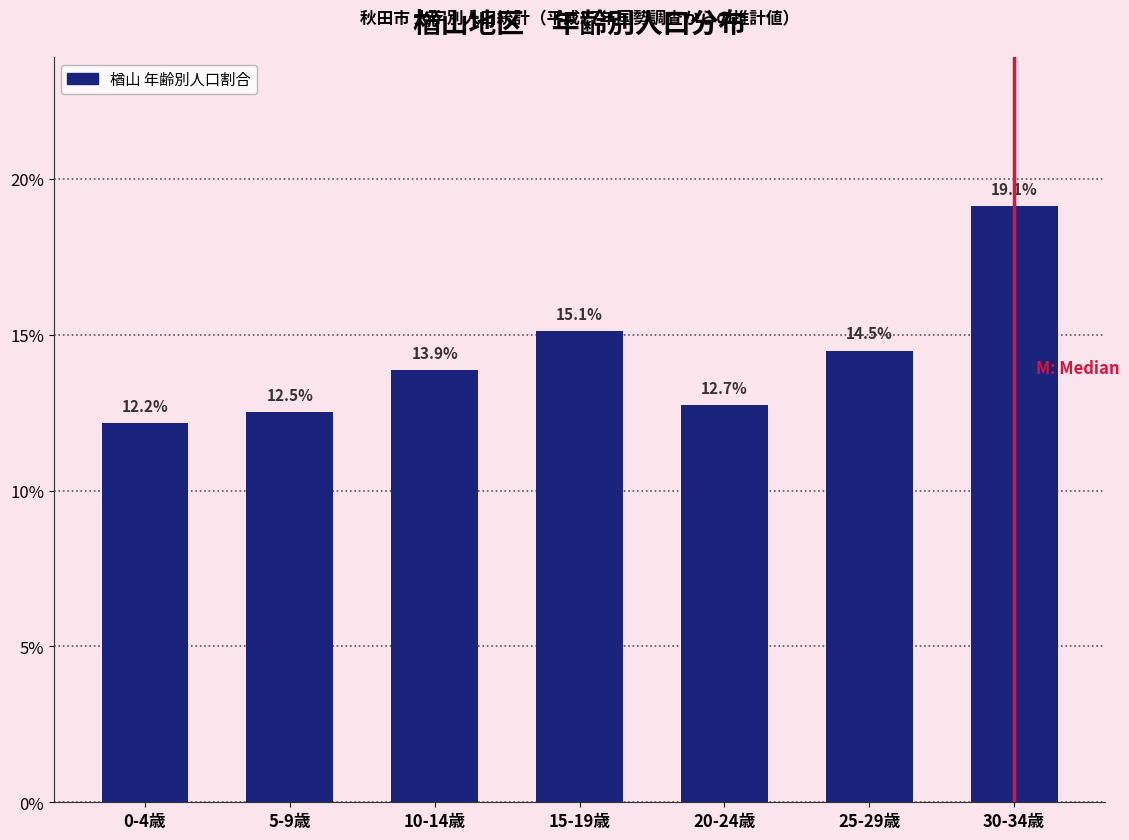

Reading left to right, transcribe all the data shown in this chart.

0-4歳=12.2	5-9歳=12.5	10-14歳=13.9	15-19歳=15.1	20-24歳=12.7	25-29歳=14.5	30-34歳=19.1